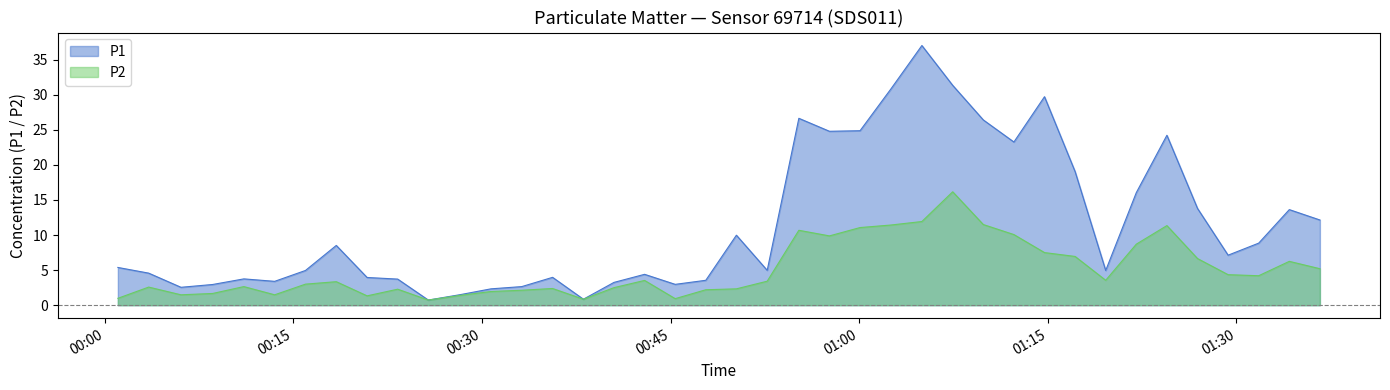

True or false: P2 and P1 intersect in this chart.

False